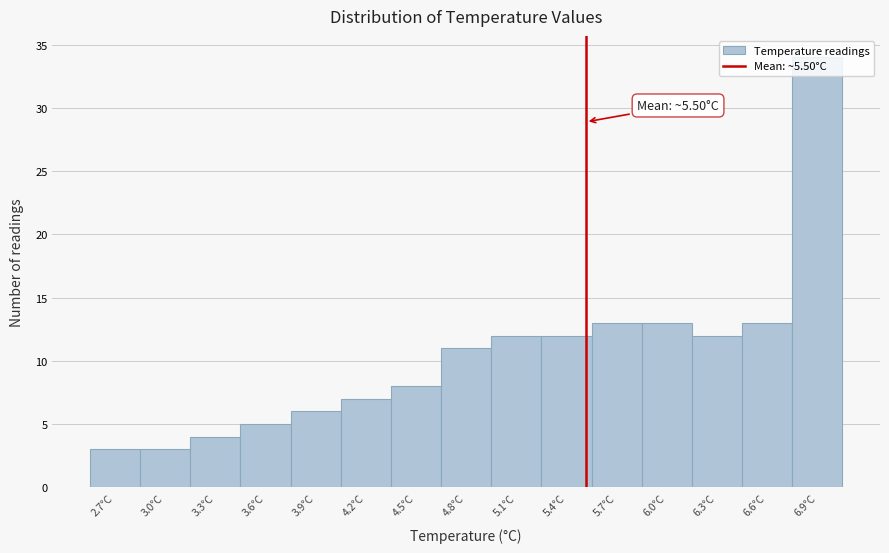

Over which range of the x-axis is the bar tallest?

6.70 to 7.00